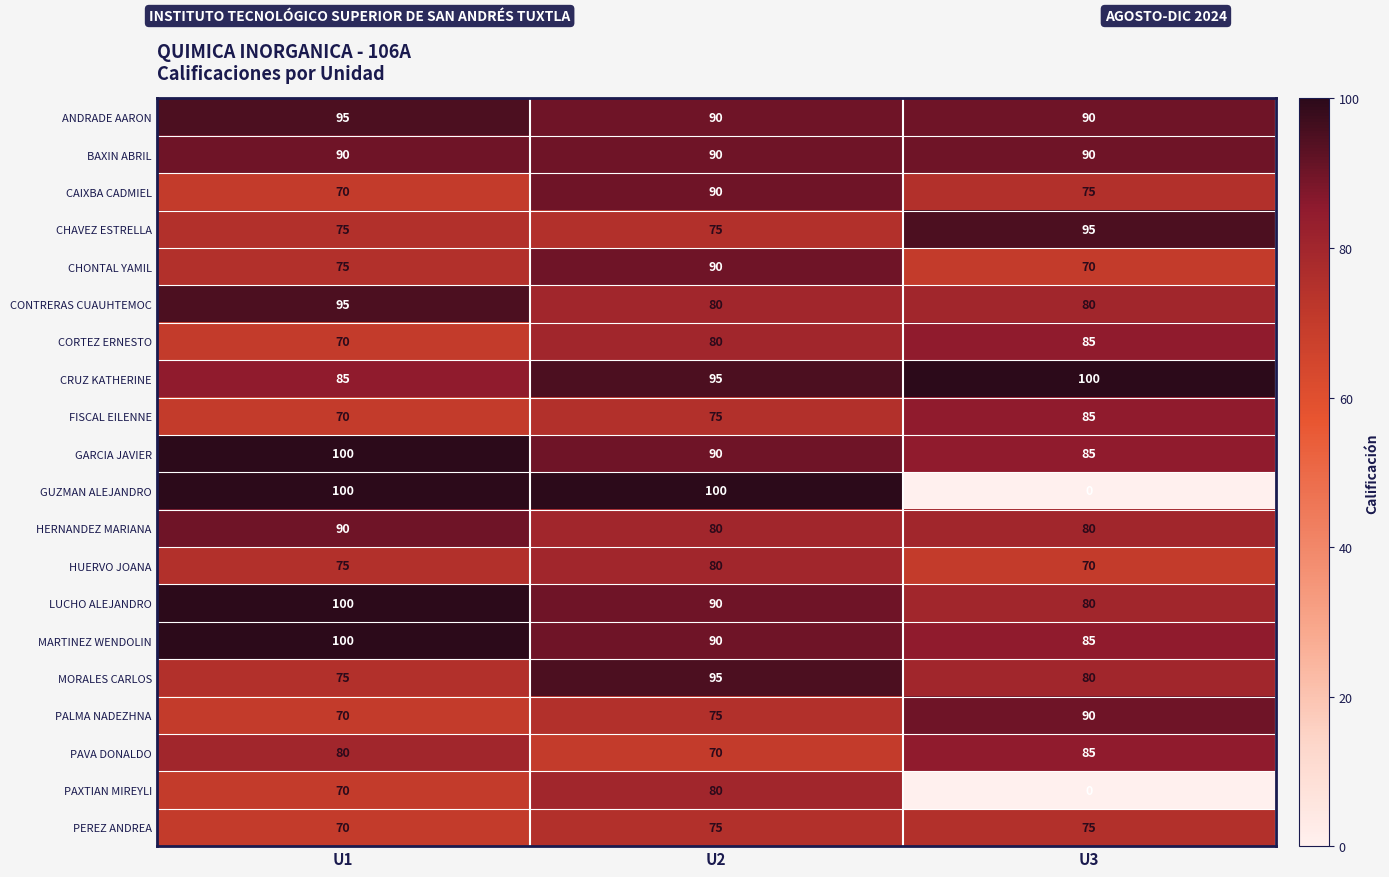

What is the highest value of the HERNANDEZ MARIANA series?

90